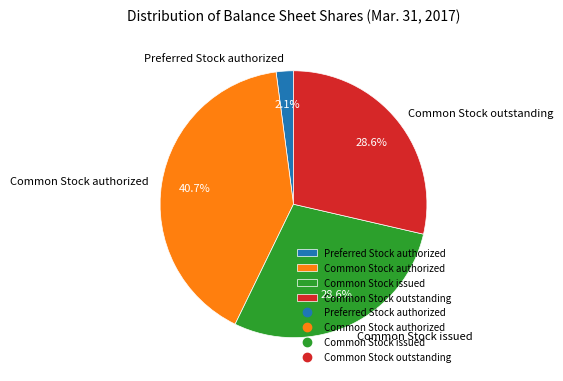

To the nearest percent, what is the average slice percentage?

25%